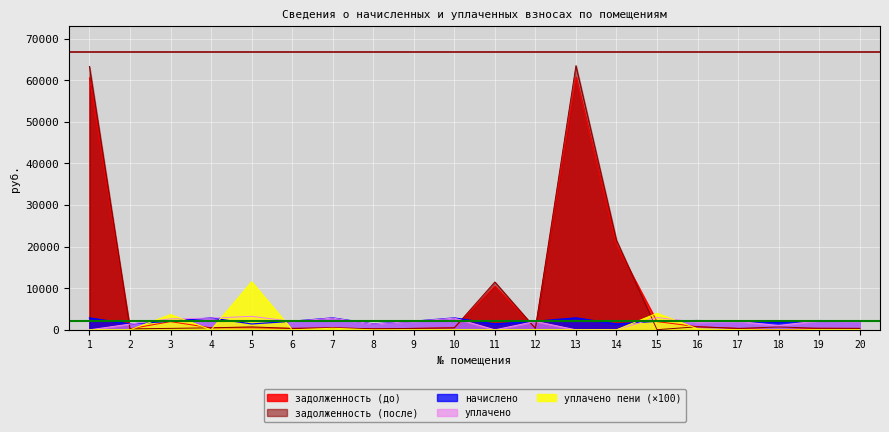

Which series has the largest range (max minus min)?

задолженность (после)